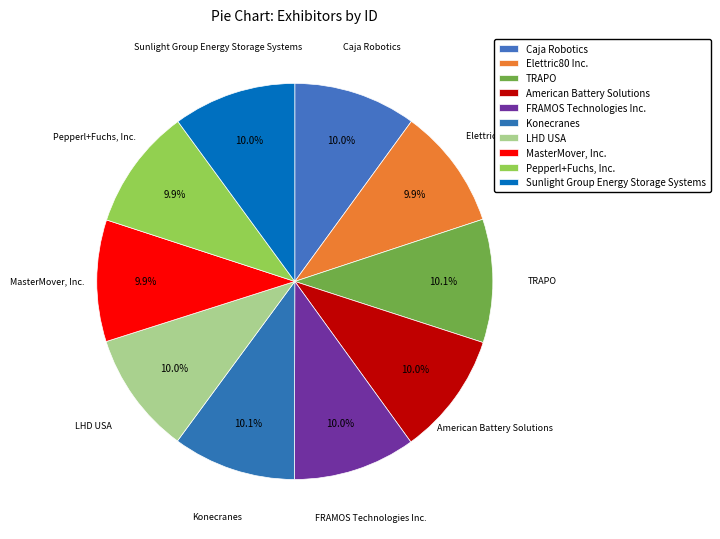

Count the number of slices in the pie.

10